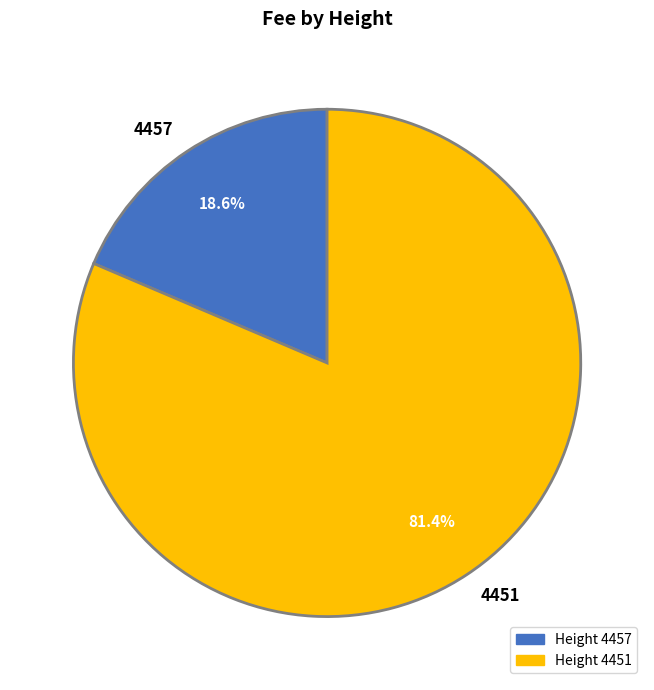

Is it true that 4451 is 81% of the pie?

True